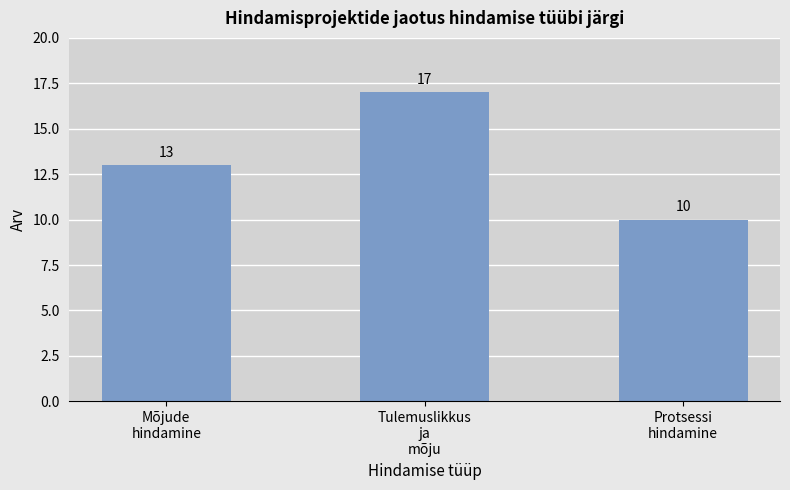

What is the smallest value displayed?

10